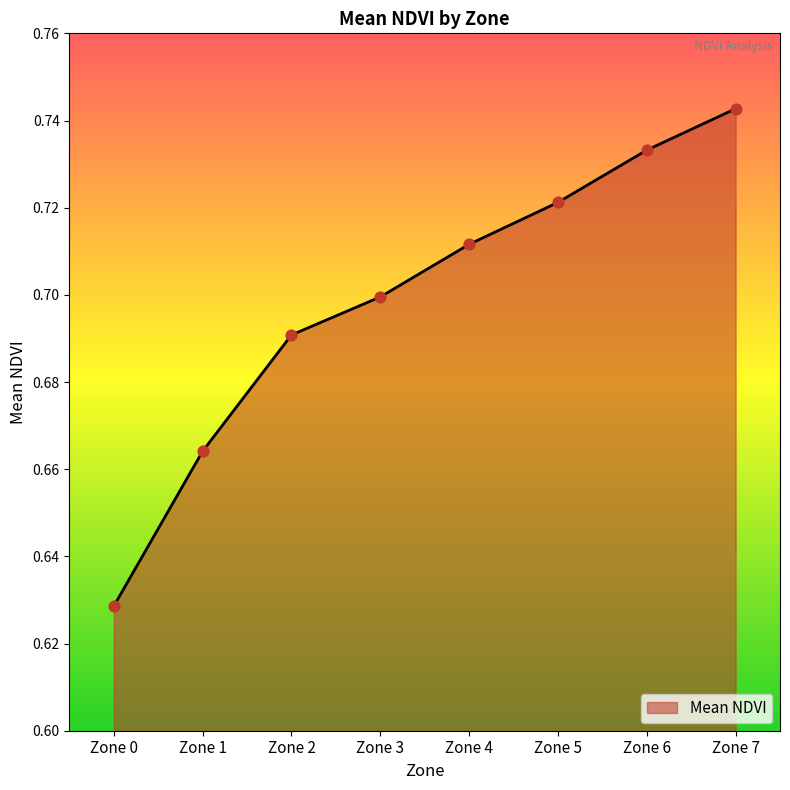

Which has a higher value, Zone 4 or Zone 2?

Zone 4